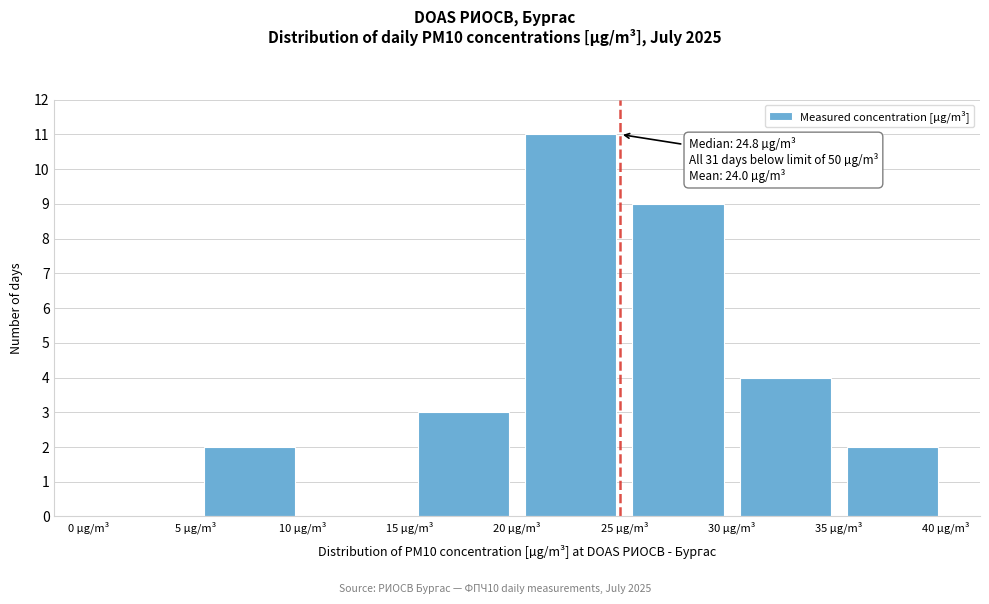

Over which range of the x-axis is the bar tallest?

20 to 25